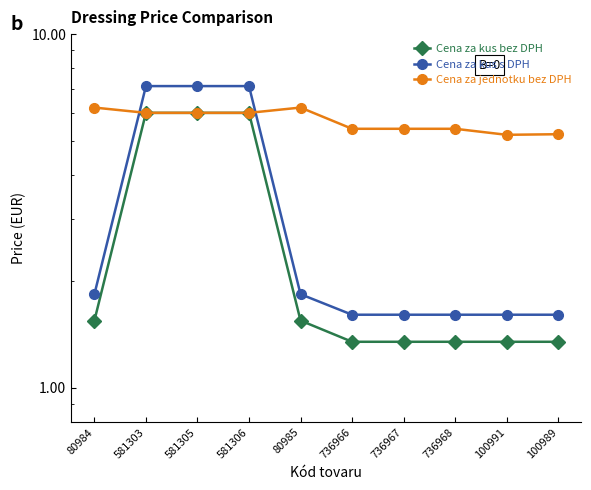

True or false: Cena za jednotku bez DPH and Cena za kus bez DPH cross at least once.

False